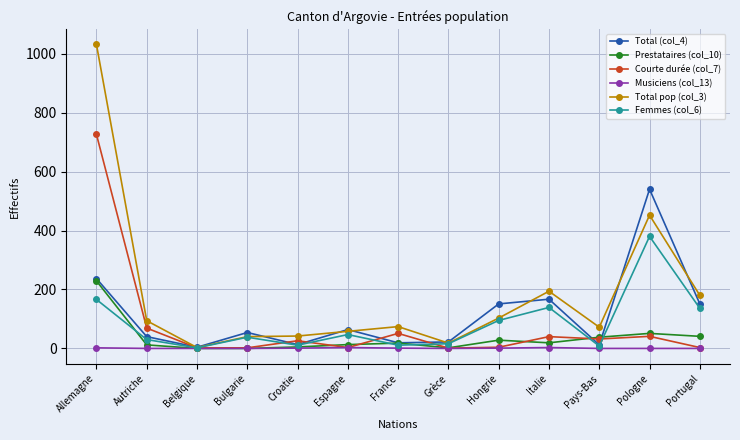

What is the difference between the maximum and second lowest values in the Courte durée (col_7) series?

724